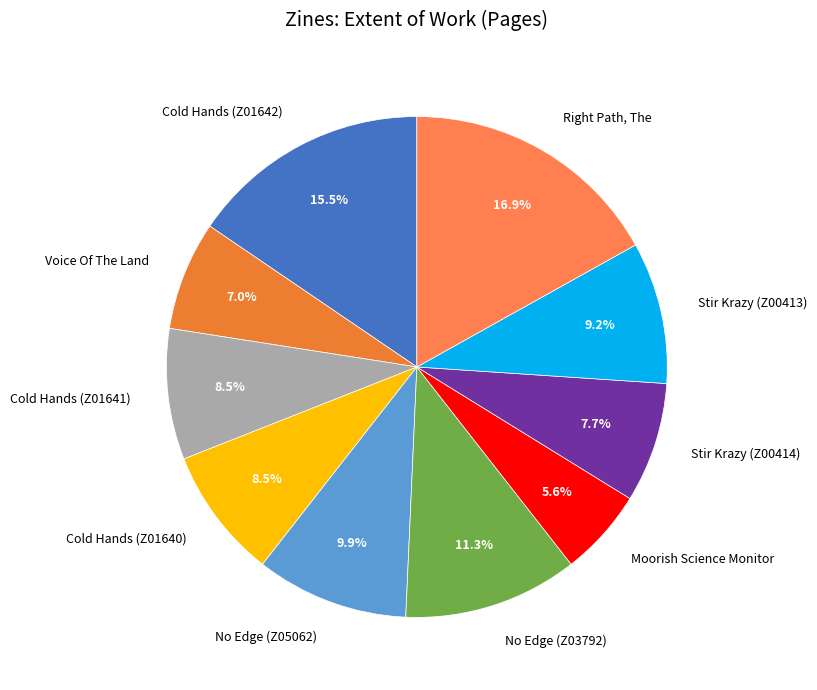

To the nearest percent, what is the combined percentage of No Edge (Z03792) and Stir Krazy (Z00413)?

20%